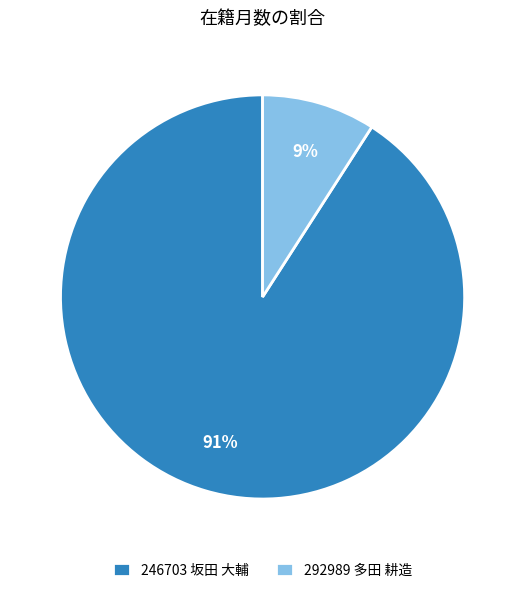

Is 246703 坂田 大輔 the majority of the pie?

Yes